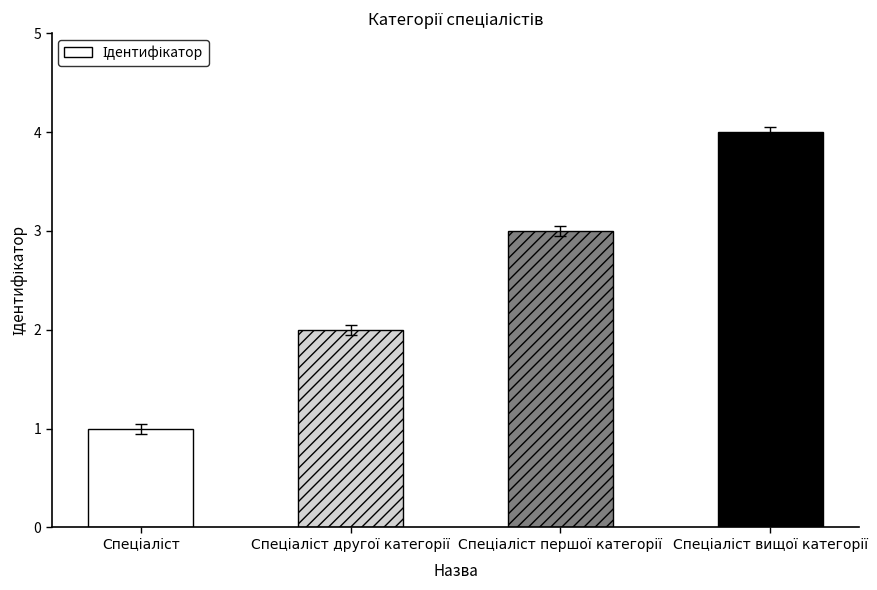

What is the greatest value displayed?

4